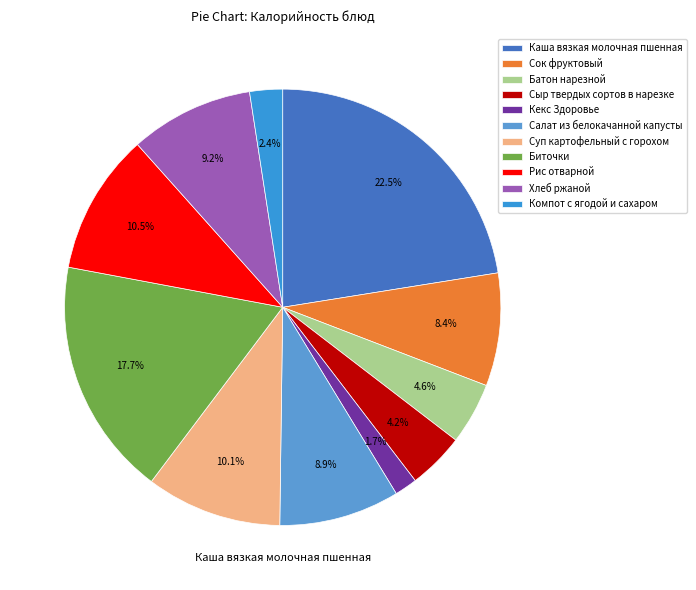

To the nearest percent, what percentage of the pie is Сыр твердых сортов в нарезке?

4%